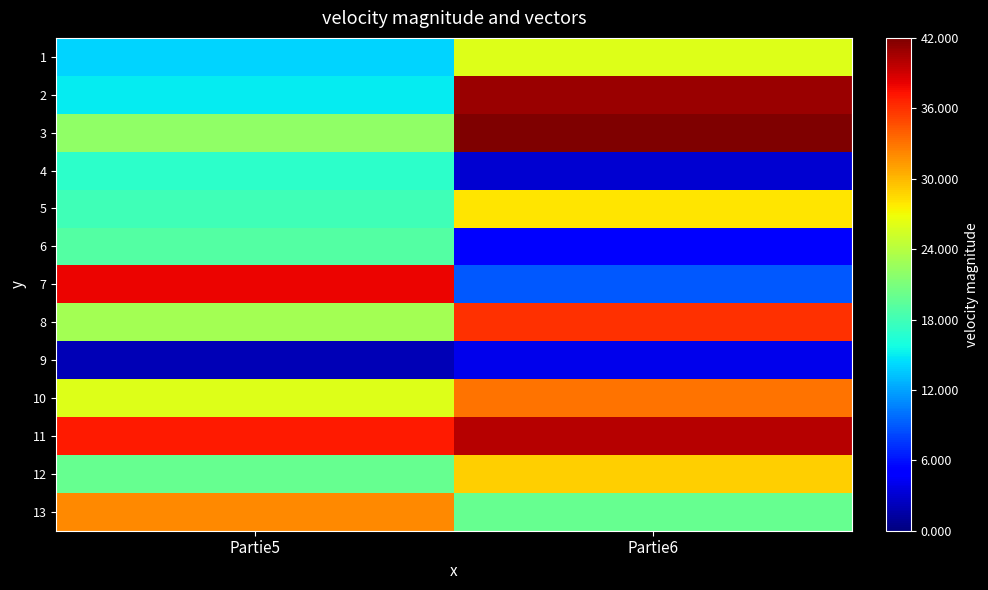

What is the total value across all series at Partie6?

316